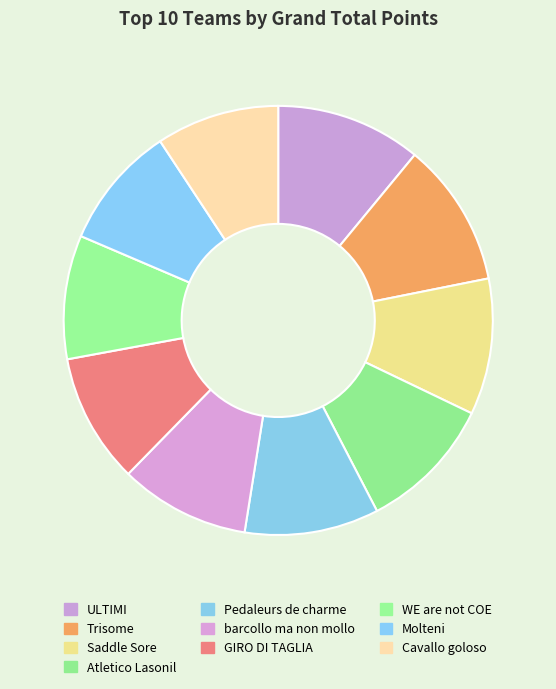

What percentage is the Cavallo goloso slice, to the nearest percent?

9%